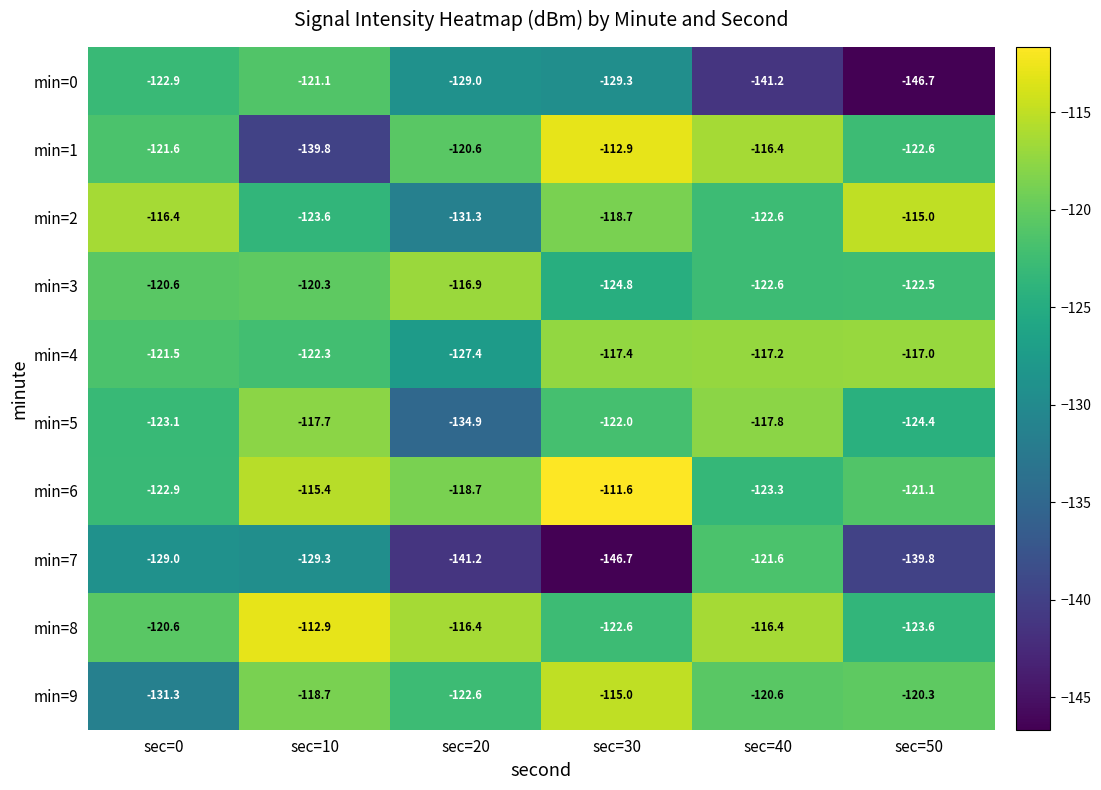

What is the difference between the min=1 values at sec=30 and sec=40?

3.5